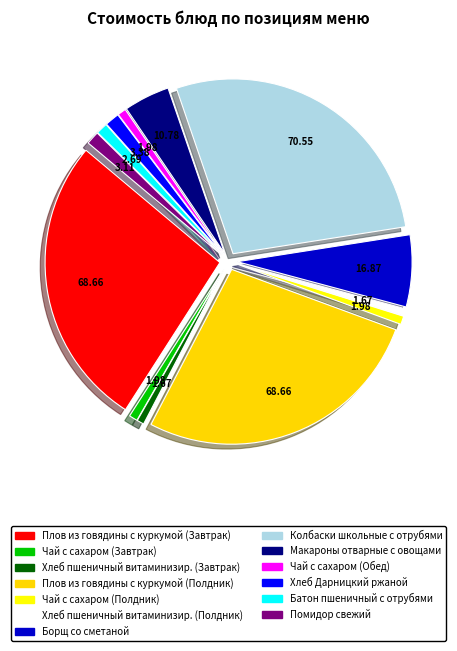

Which slice is the largest?

Колбаски школьные с отрубями